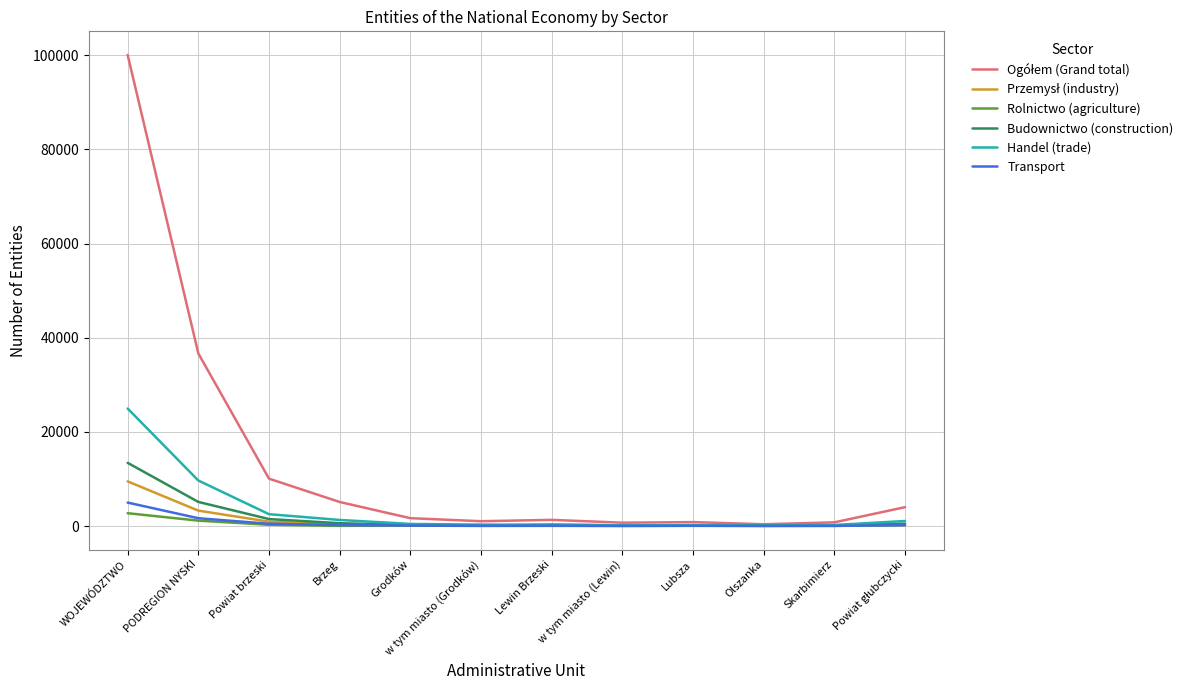

What is the greatest value displayed?

100077